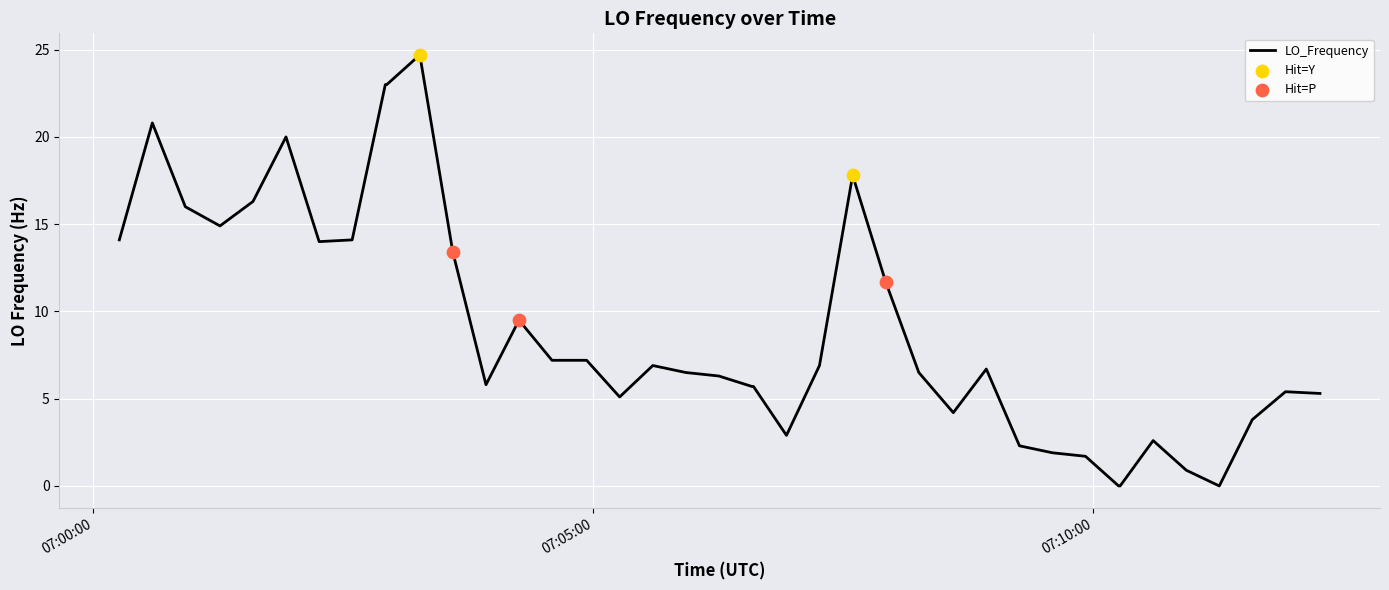

What is the maximum value shown in the chart?

24.7